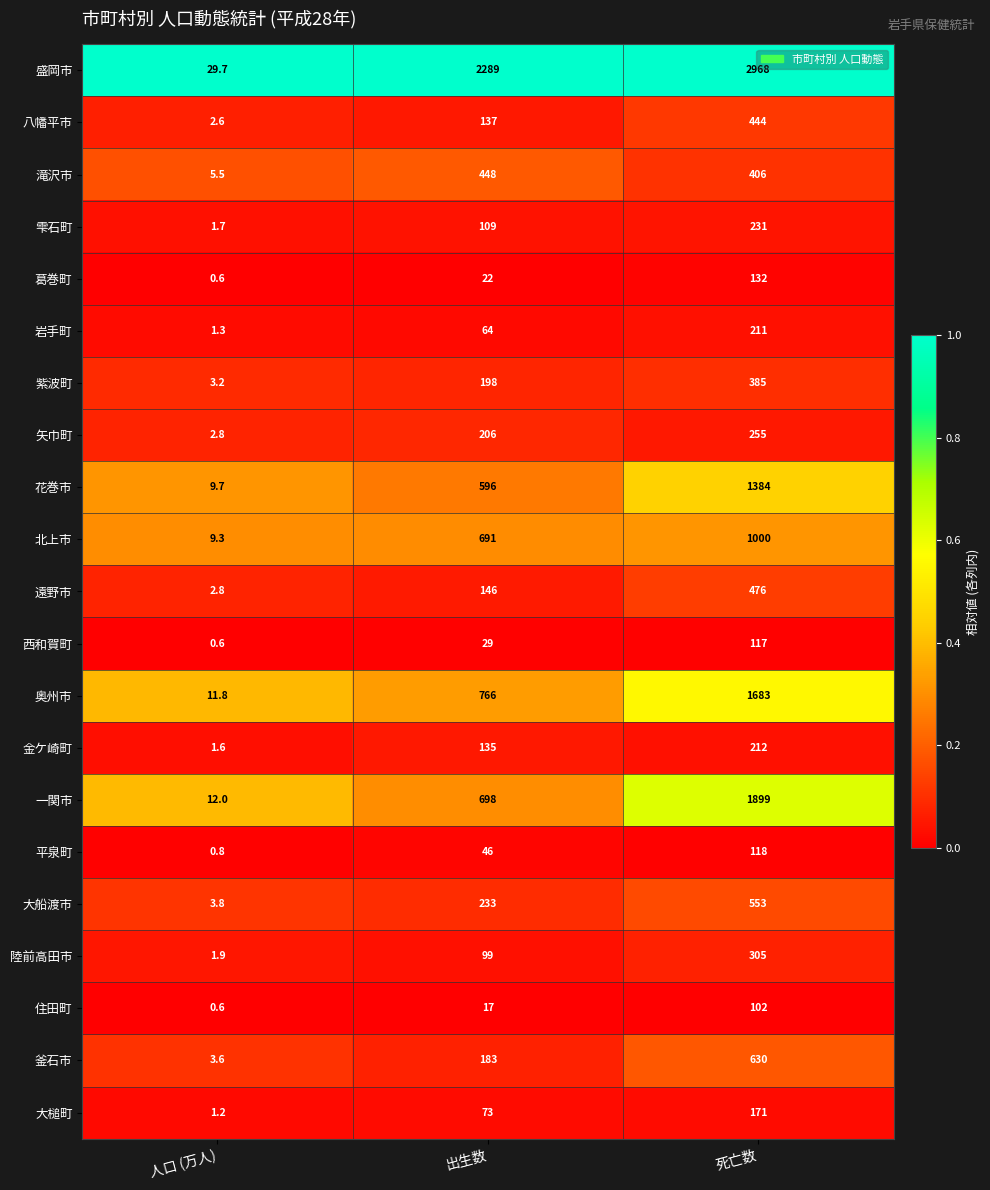

At which category does the chart reach its minimum across all series?

人口 (万人)